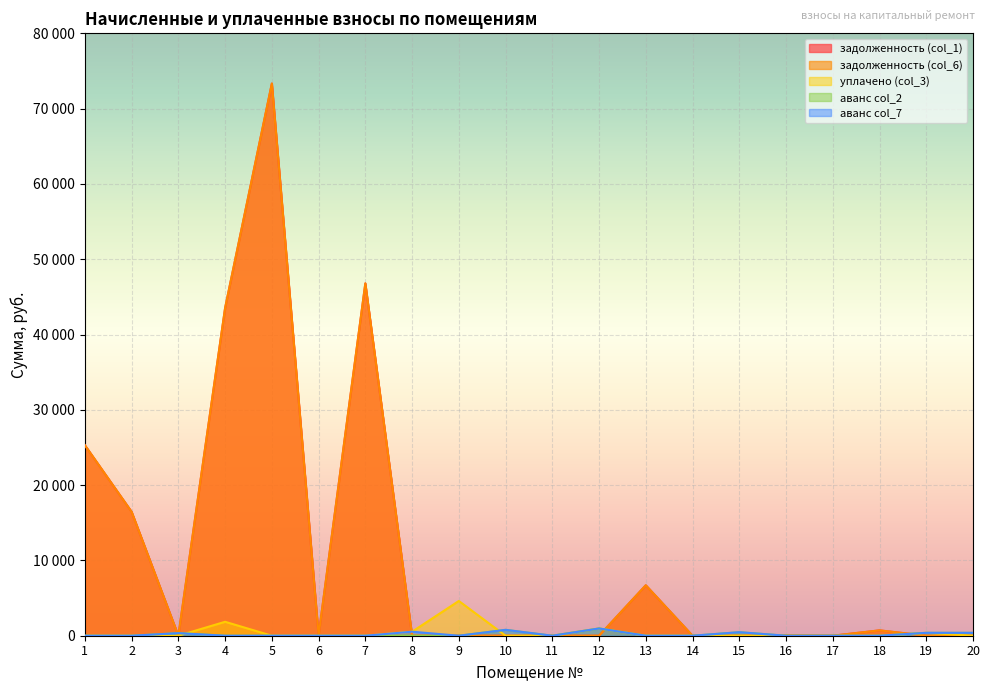

True or false: уплачено (col_3) has more than 2 interior local peaks.

True